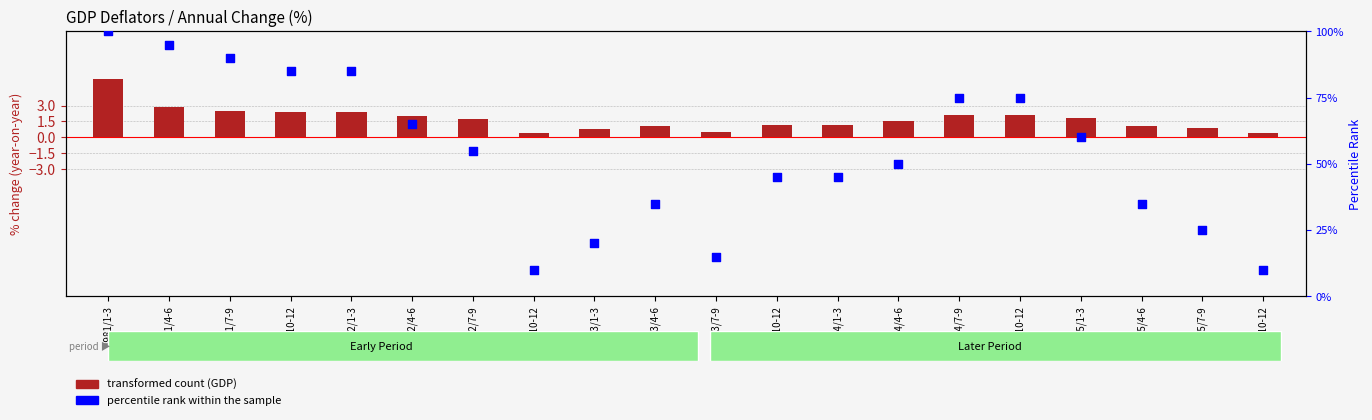

Which series has the widest spread of Y values?

percentile rank within the sample